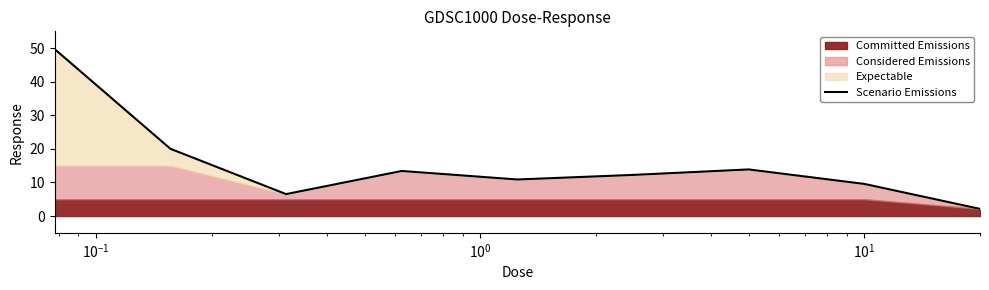

Count the number of categories in the chart.

9